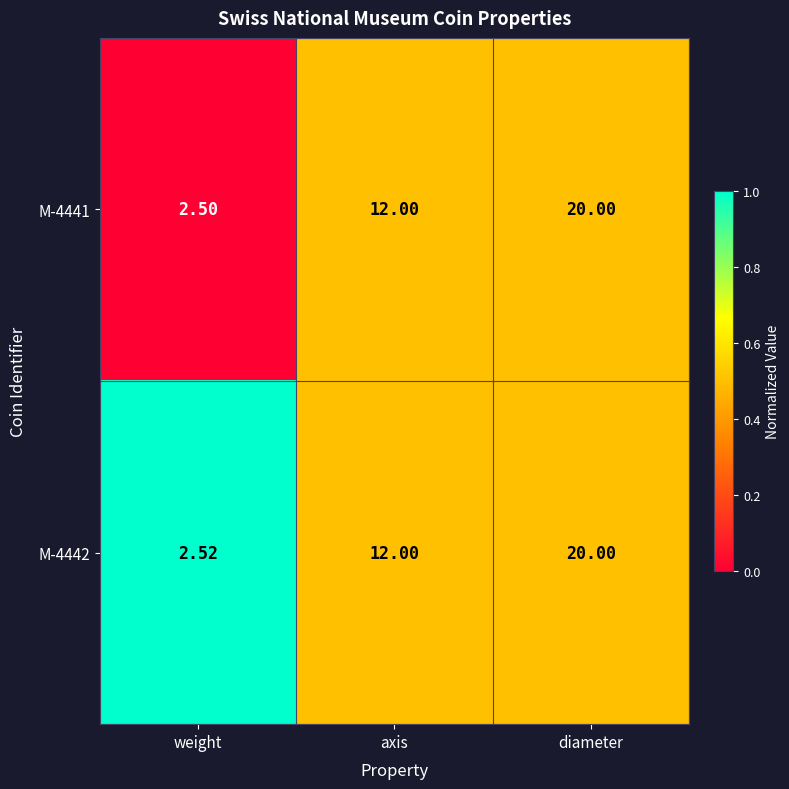

At which category is the sum across all series the highest?

diameter